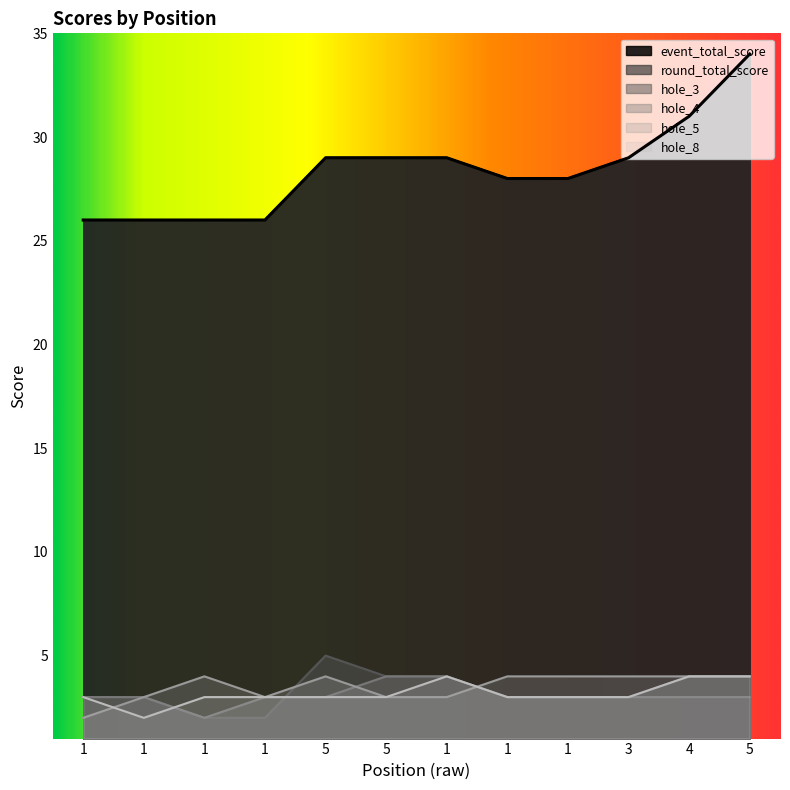

At how many categories does at least one series exceed 18?

12